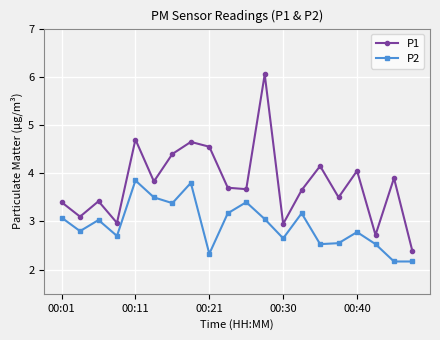

True or false: P2 has more than 2 points higher than both neighbors.

True